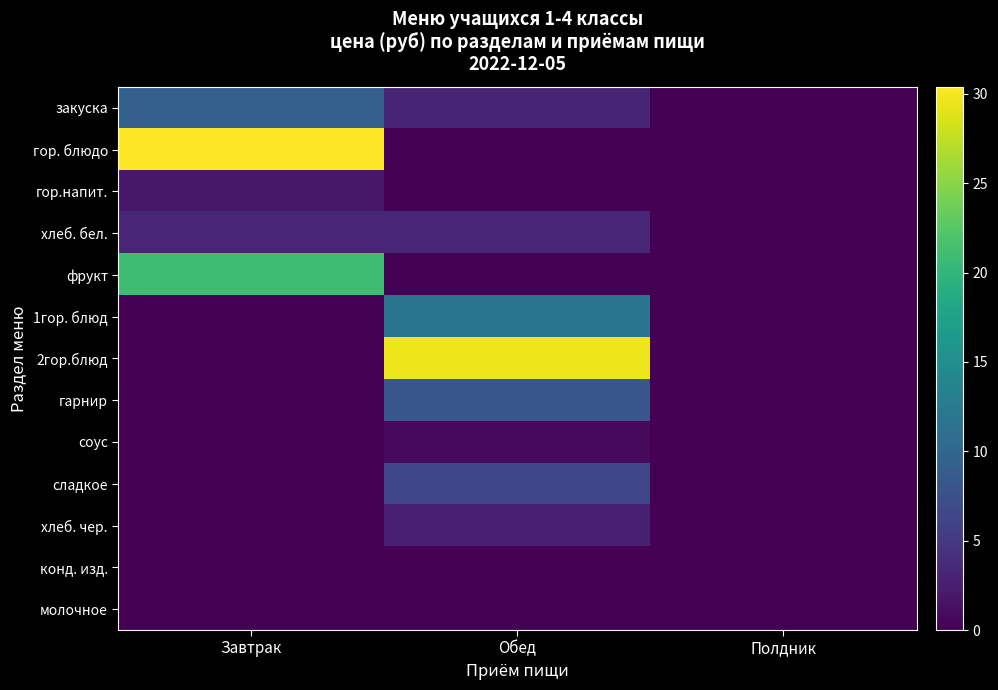

Between Завтрак and Обед, which is larger?

Завтрак